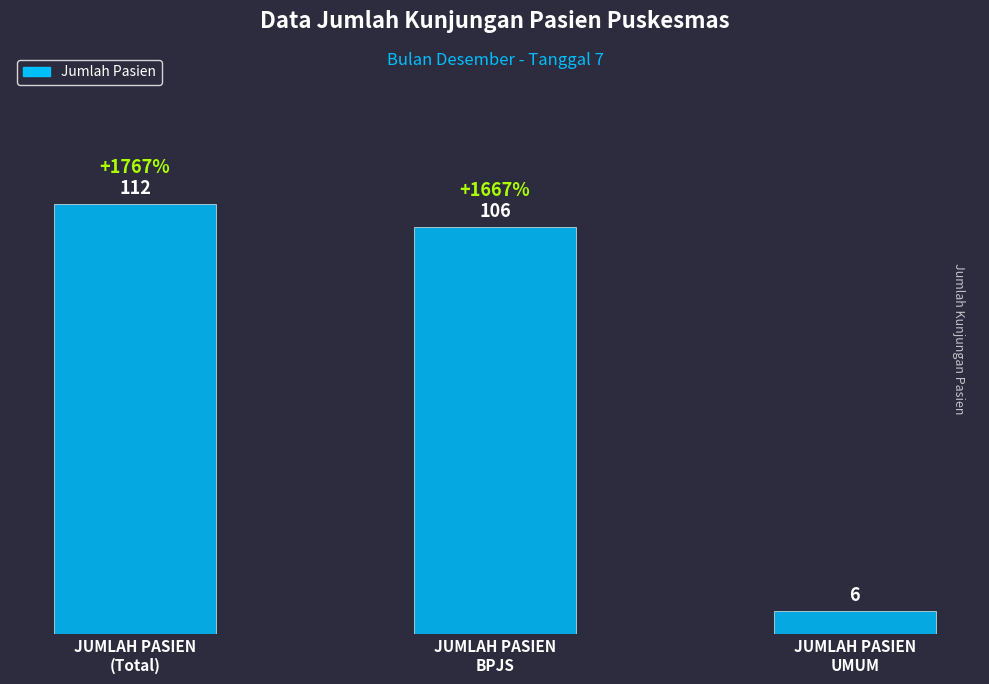

What is the average value?

75